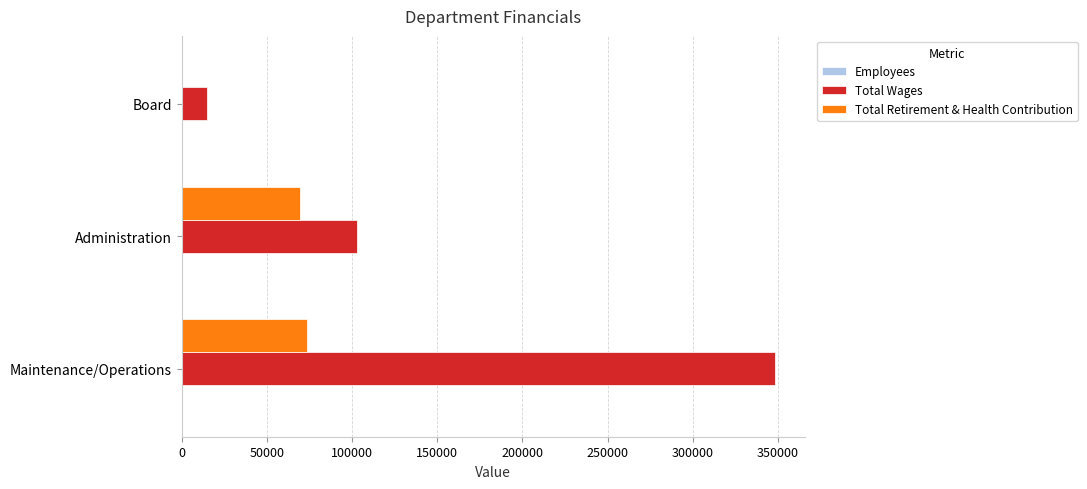

Which series has the largest total across all categories?

Total Wages